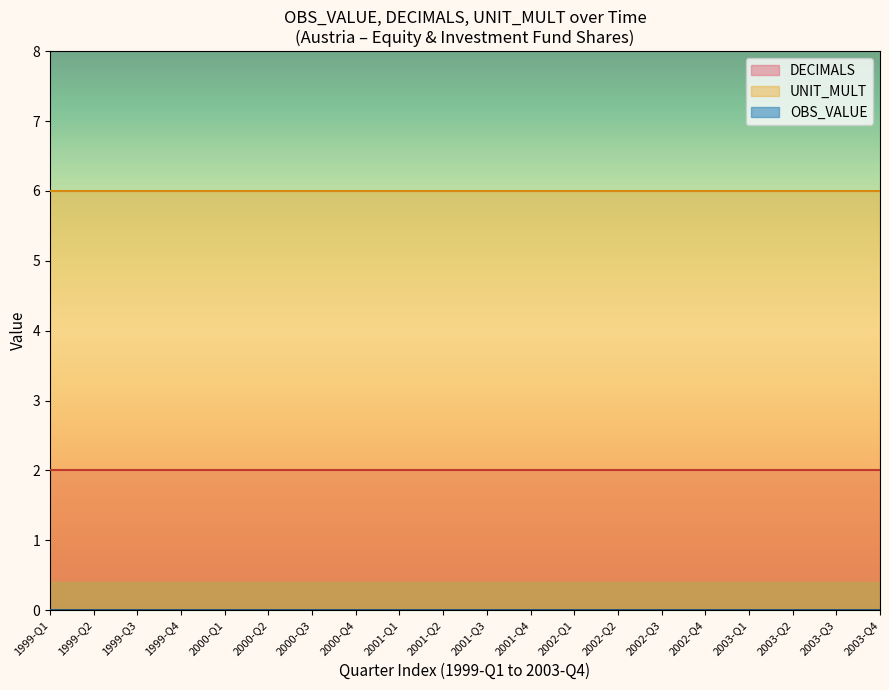

Does the chart display data point markers on the line(s)?

No